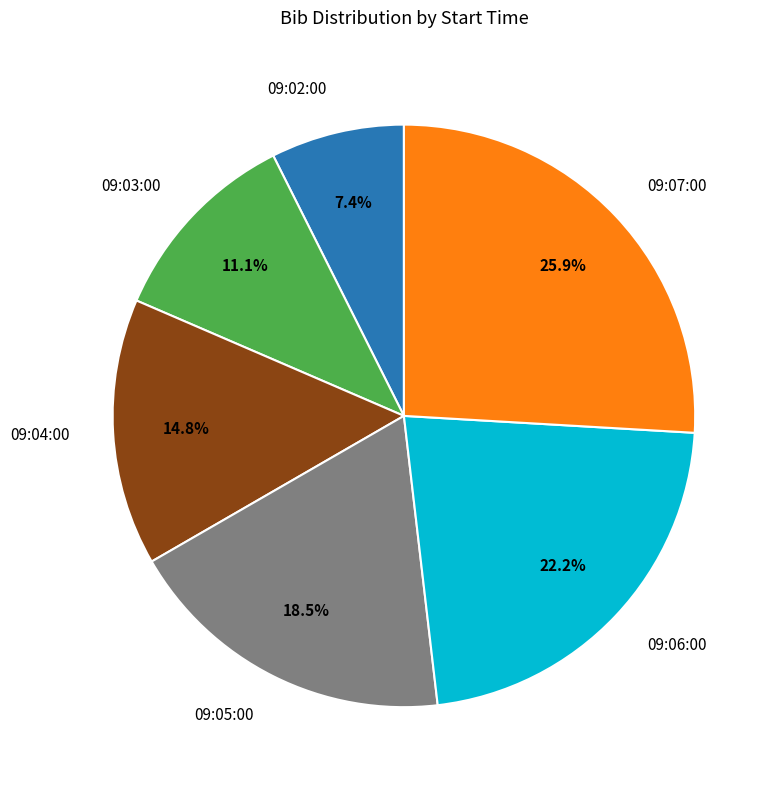

Is there a majority slice in this chart?

No